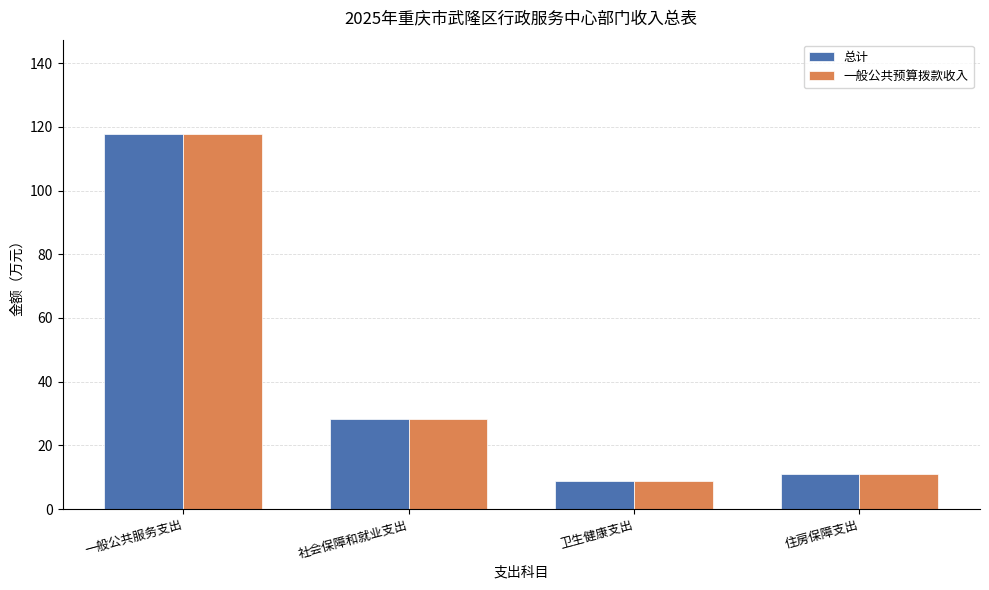

Where is 总计 nearest to the value 63?

社会保障和就业支出